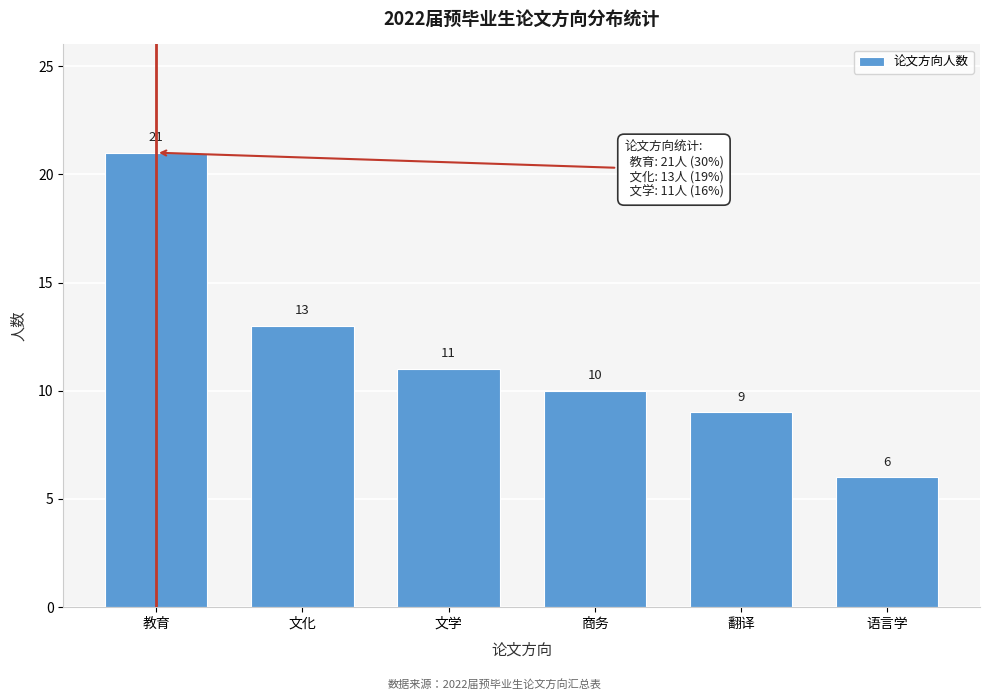

Reading left to right, transcribe all the data shown in this chart.

21	13	11	10	9	6